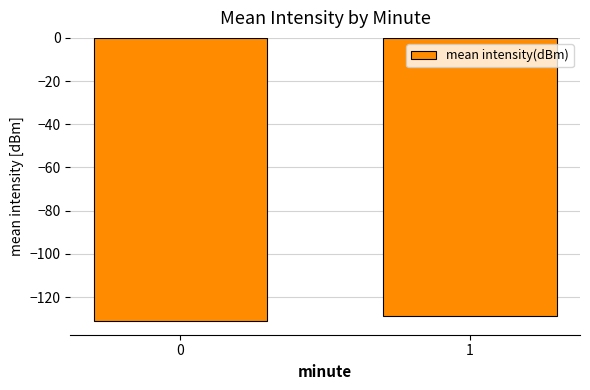

At which label is the value closest to -129?

1